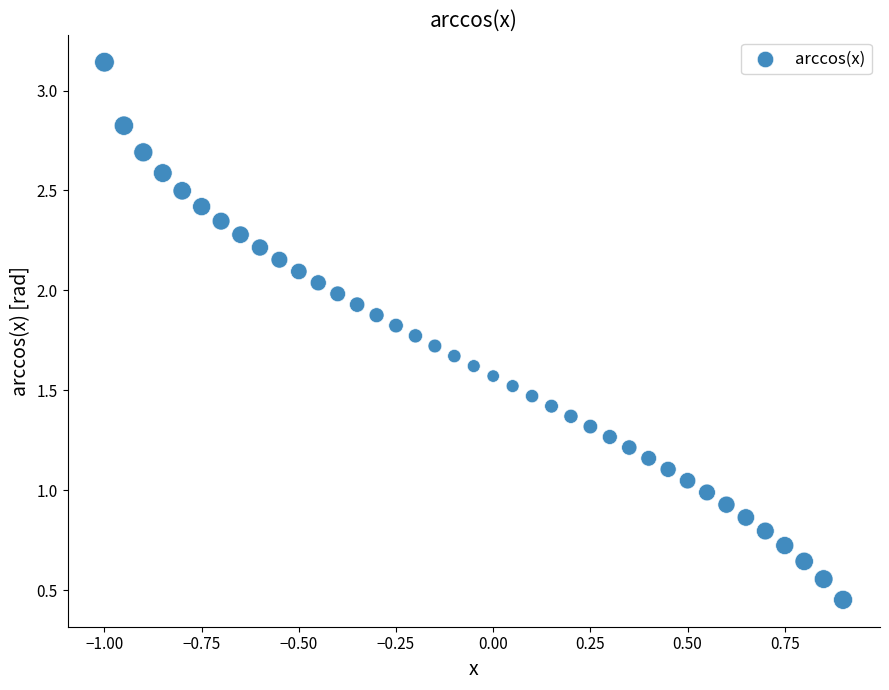

What is the range of Y values (max minus min)?

2.7